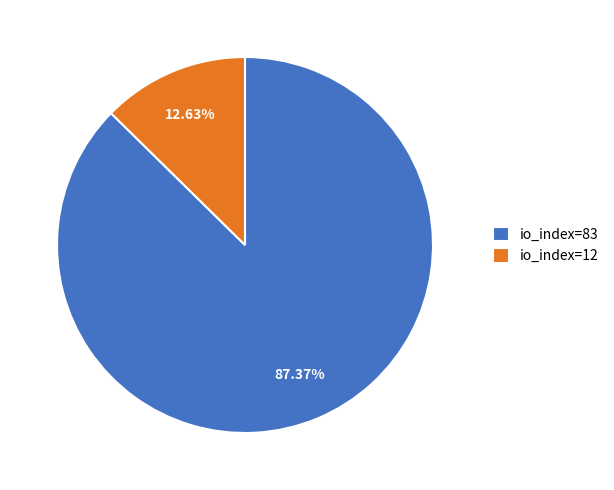

Is it true that io_index=12 is 13% of the pie?

True